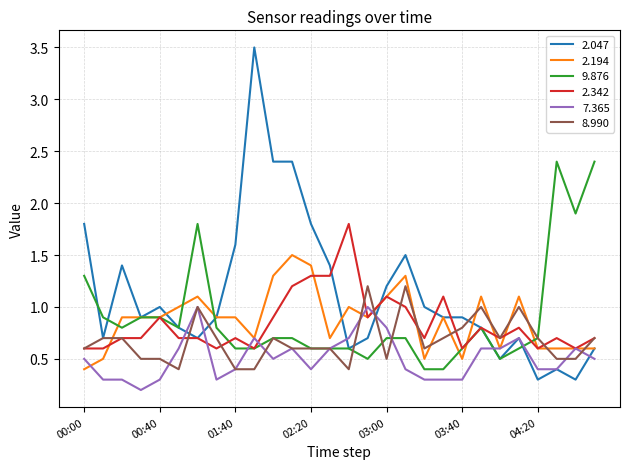

True or false: 9.876 and 7.365 intersect in this chart.

True